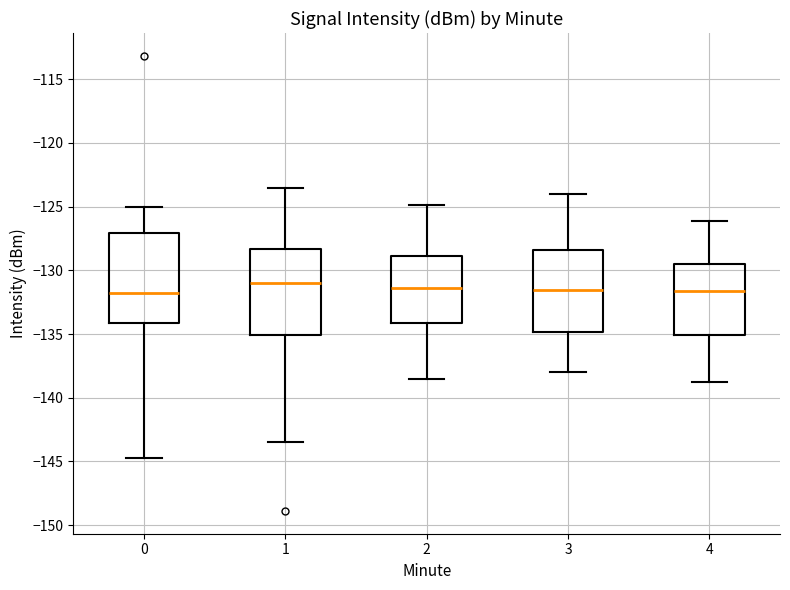

Reading left to right, transcribe this box plot: for each box, give where its median line is, the range the box spans, and where its two whiskers end, as read against the y-axis. The values are not printed on the chart, so give them approximately, as read against the axis.

0: median -132.0, box -134.0 to -127.0, whiskers -144.5 to -125.0
1: median -131.0, box -135.0 to -128.5, whiskers -143.5 to -123.5
2: median -131.5, box -134.0 to -129.0, whiskers -138.5 to -125.0
3: median -131.5, box -135.0 to -128.5, whiskers -138.0 to -124.0
4: median -131.5, box -135.0 to -129.5, whiskers -139.0 to -126.0